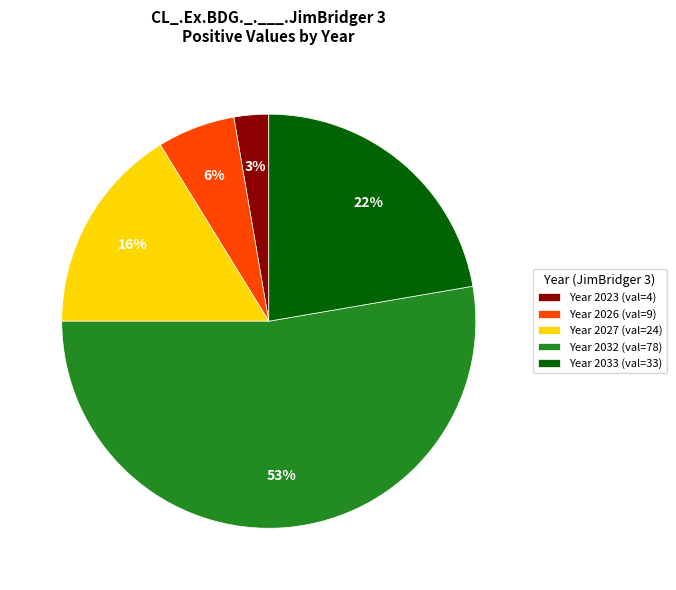

The Year 2032 (val=78) slice represents 64% of the pie. True or false?

False